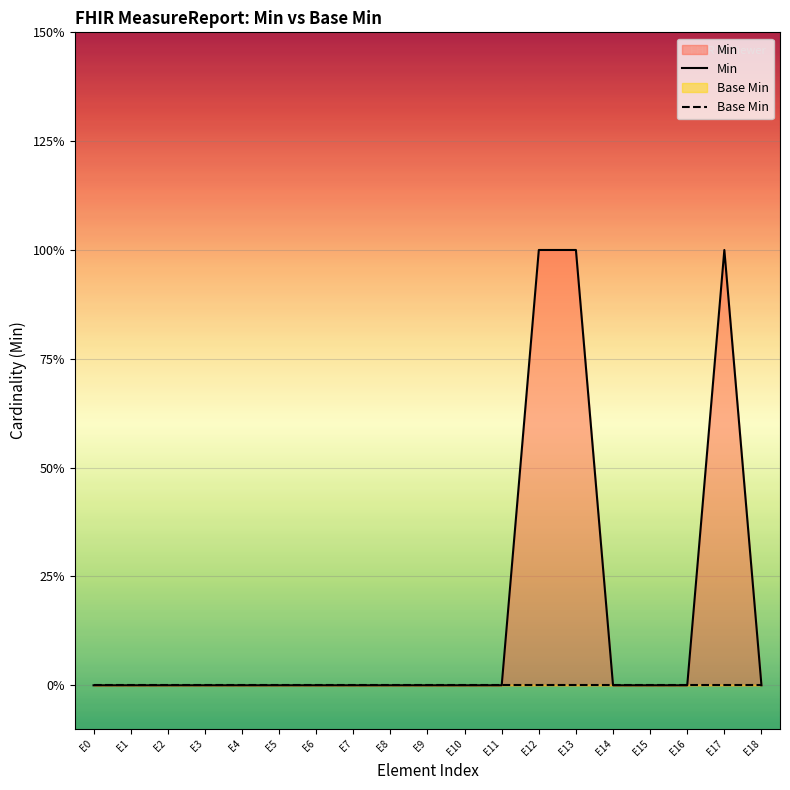

Between E11 and E17, which series saw the biggest shift?

Min